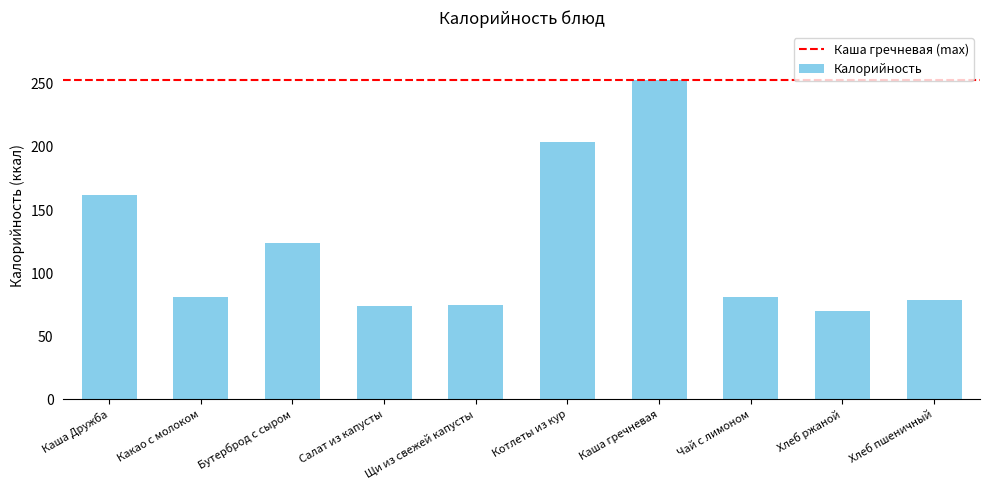

The chart shows a value of 163.9 at Бутерброд с сыром. True or false?

False